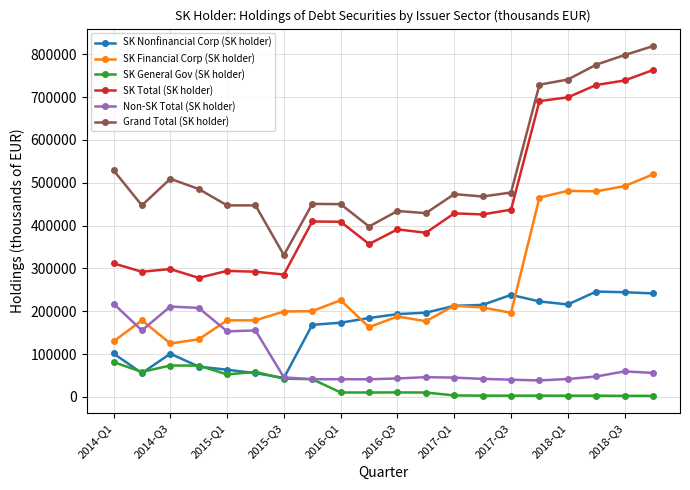

How many data points in SK Nonfinancial Corp (SK holder) are above 193178?

10